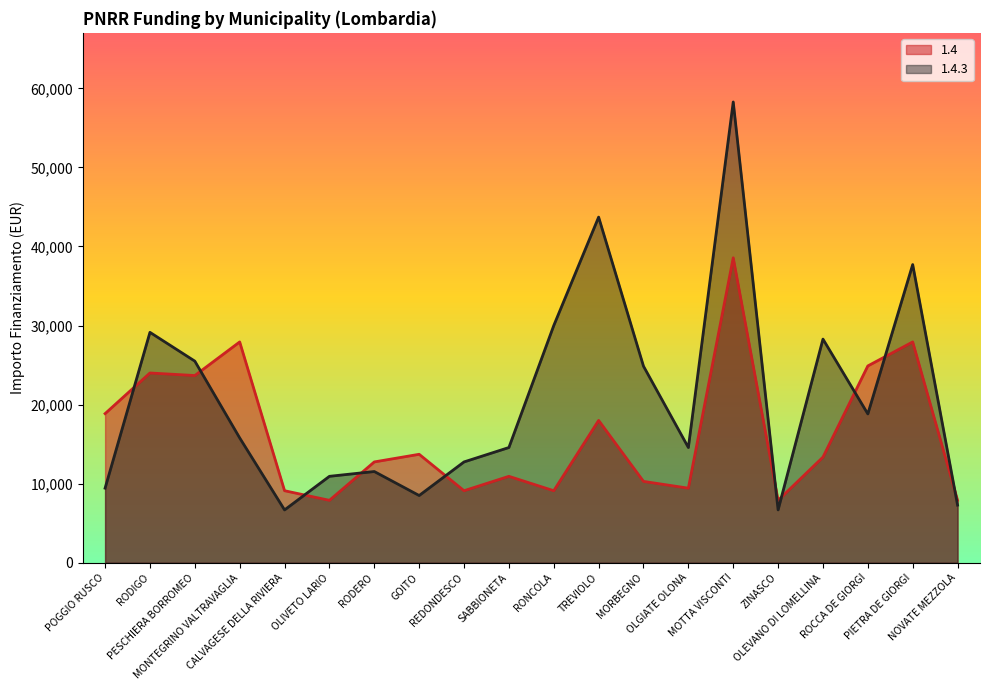

Which has a higher value, NOVATE MEZZOLA or RODERO?

RODERO